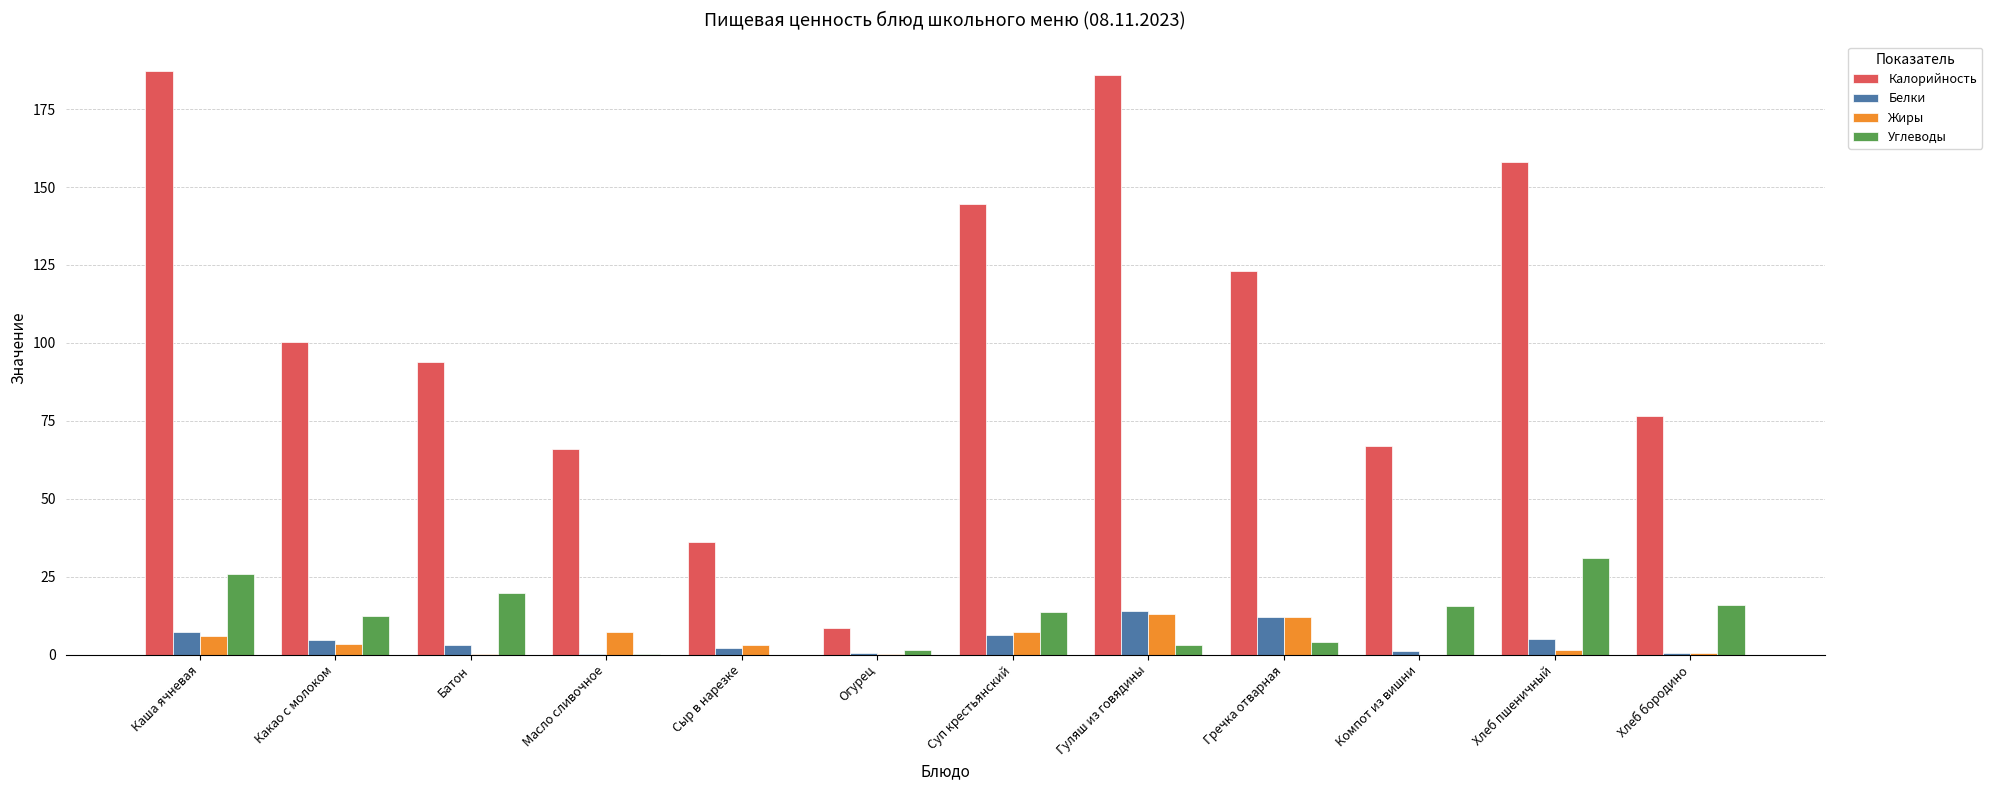

True or false: Калорийность has a value of 66.9 at Компот из вишни.

True